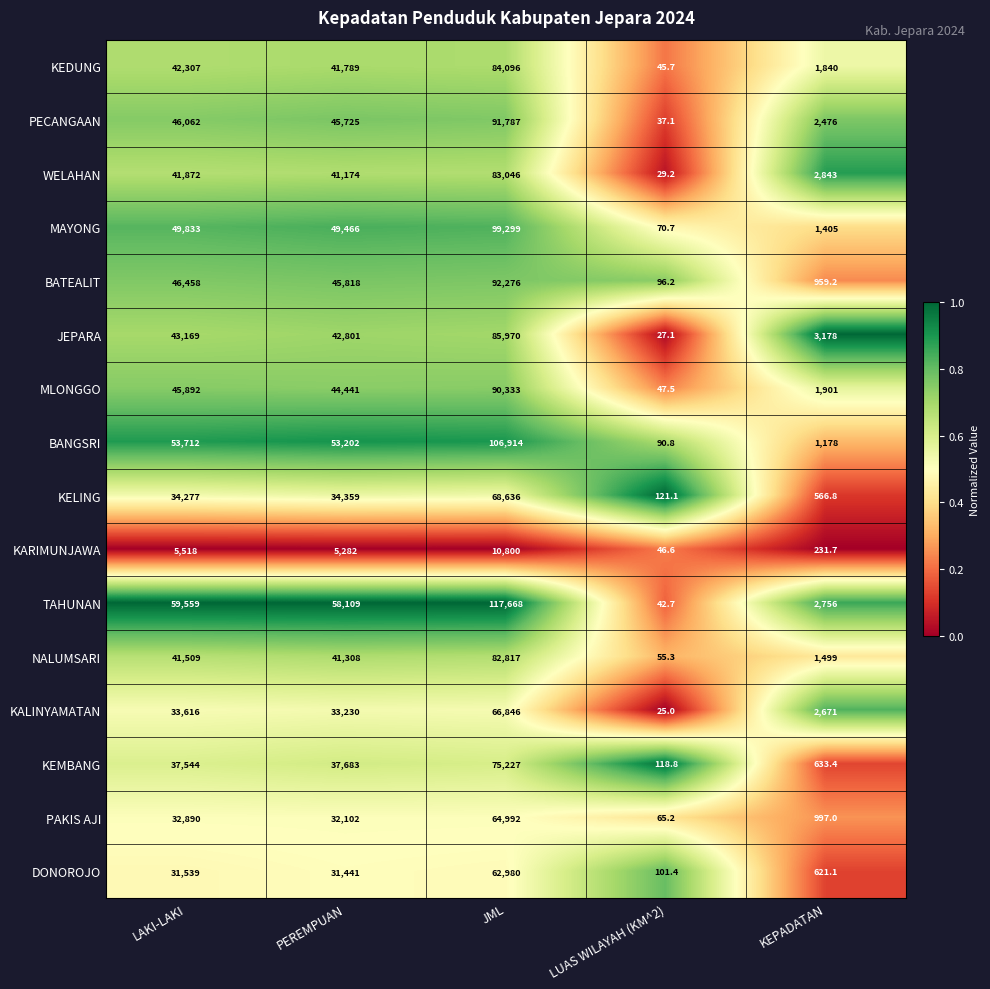

Which category has the highest value in the KELING series?

JML